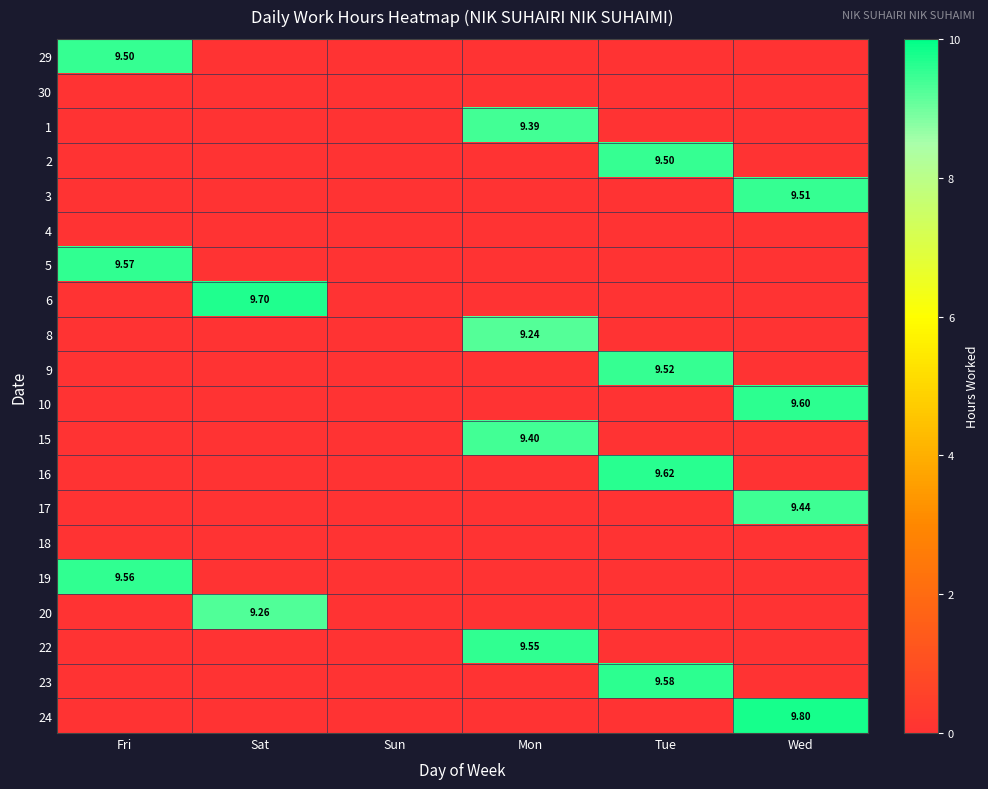

At Mon, list the series in order from largest to smallest.

22, 15, 1, 8, 29, 30, 2, 3, 4, 5, 6, 9, 10, 16, 17, 18, 19, 20, 23, 24